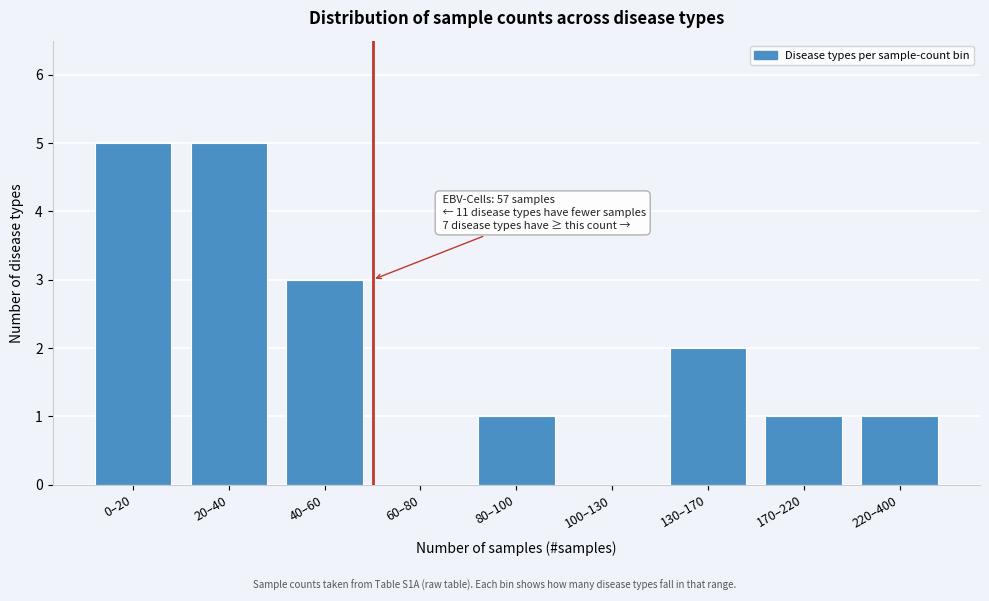

Reading left to right, transcribe all the data shown in this chart.

0–20=5	20–40=5	40–60=3	60–80=0	80–100=1	100–130=0	130–170=2	170–220=1	220–400=1